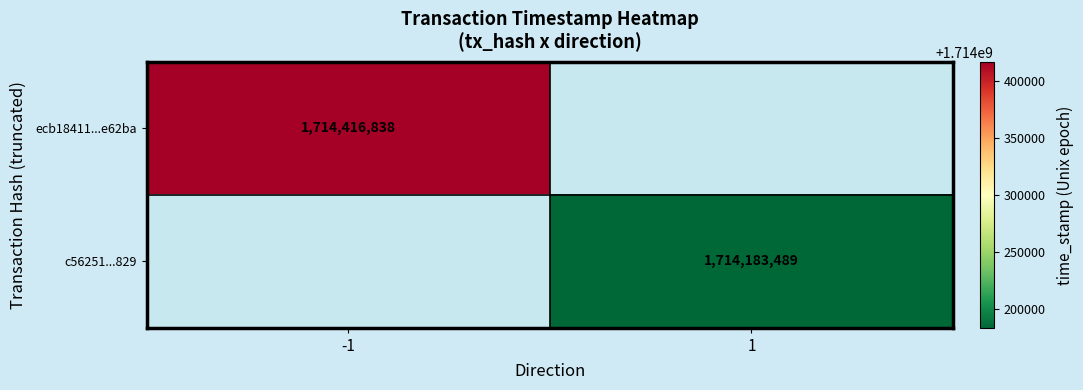

Is it true that ecb18411...e62ba equals 1714416838 at -1?

True